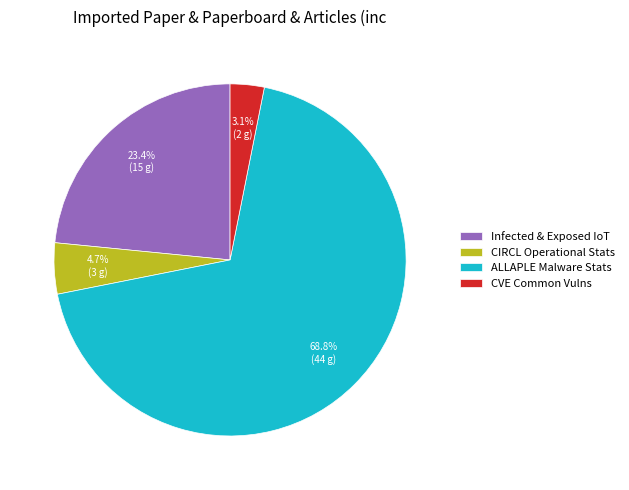

Which slice is the smallest?

CVE Common Vulns